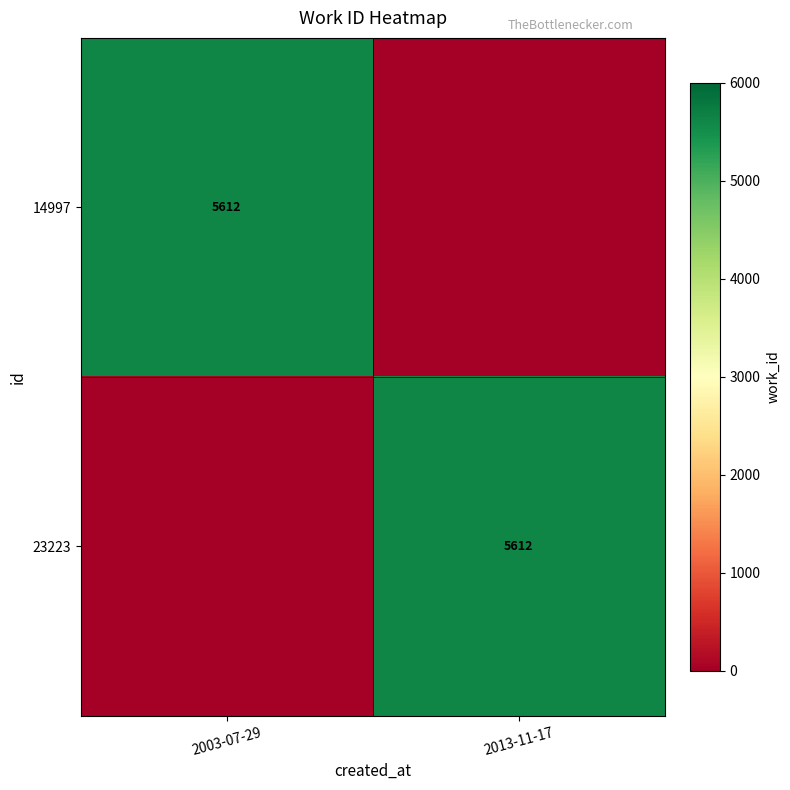

The 23223 series shows 5612 at 2013-11-17. True or false?

True